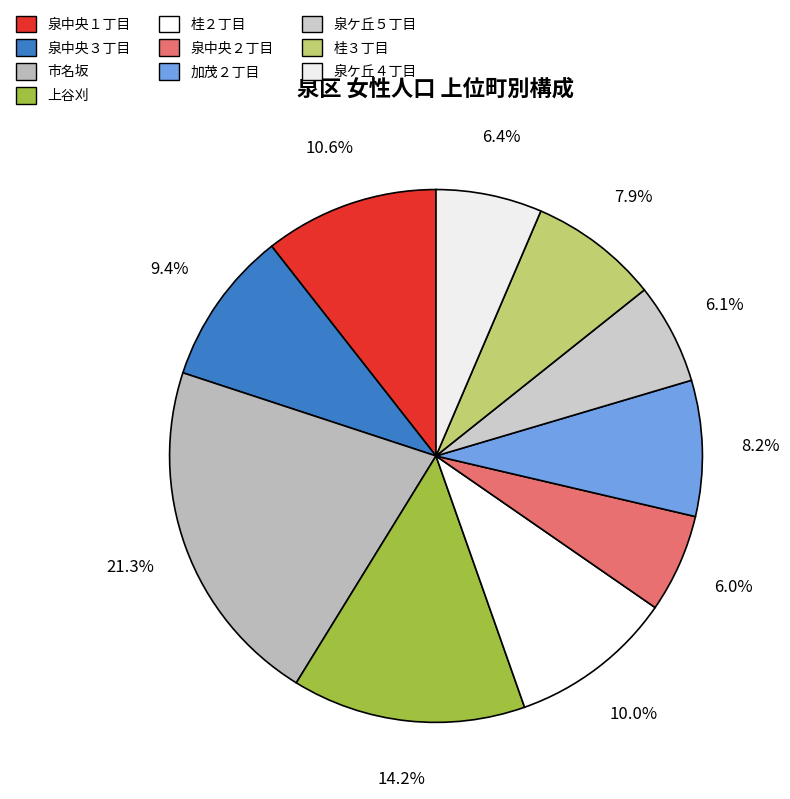

What is the ratio of the value at 桂２丁目 to the value at 加茂２丁目?

1.2